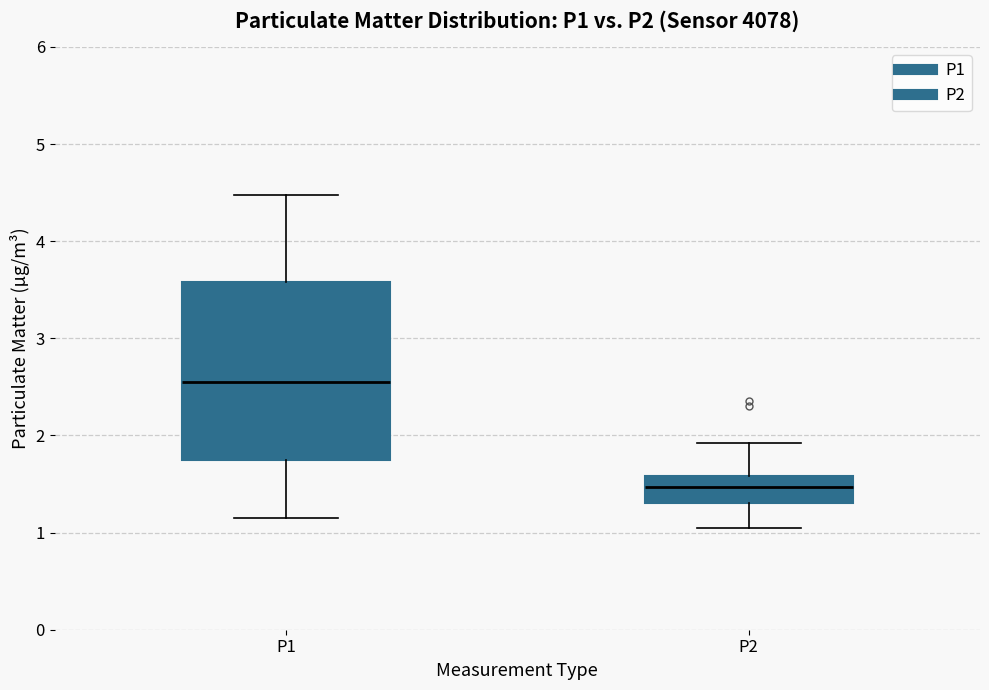

Reading left to right, transcribe this box plot: for each box, give where its median line is, the range the box spans, and where its two whiskers end, as read against the y-axis. The values are not printed on the chart, so give them approximately, as read against the axis.

P1: median 2.5, box 1.7 to 3.6, whiskers 1.2 to 4.5
P2: median 1.5, box 1.3 to 1.6, whiskers 1.1 to 1.9